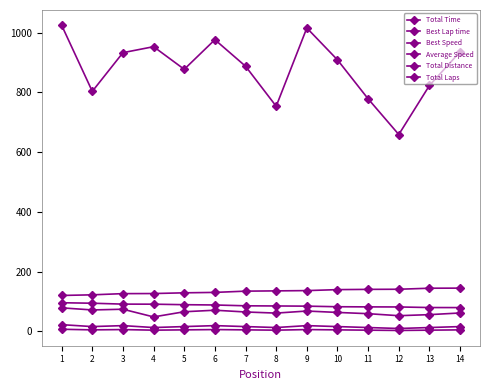

What is the total value across all series at 9?

1329.9